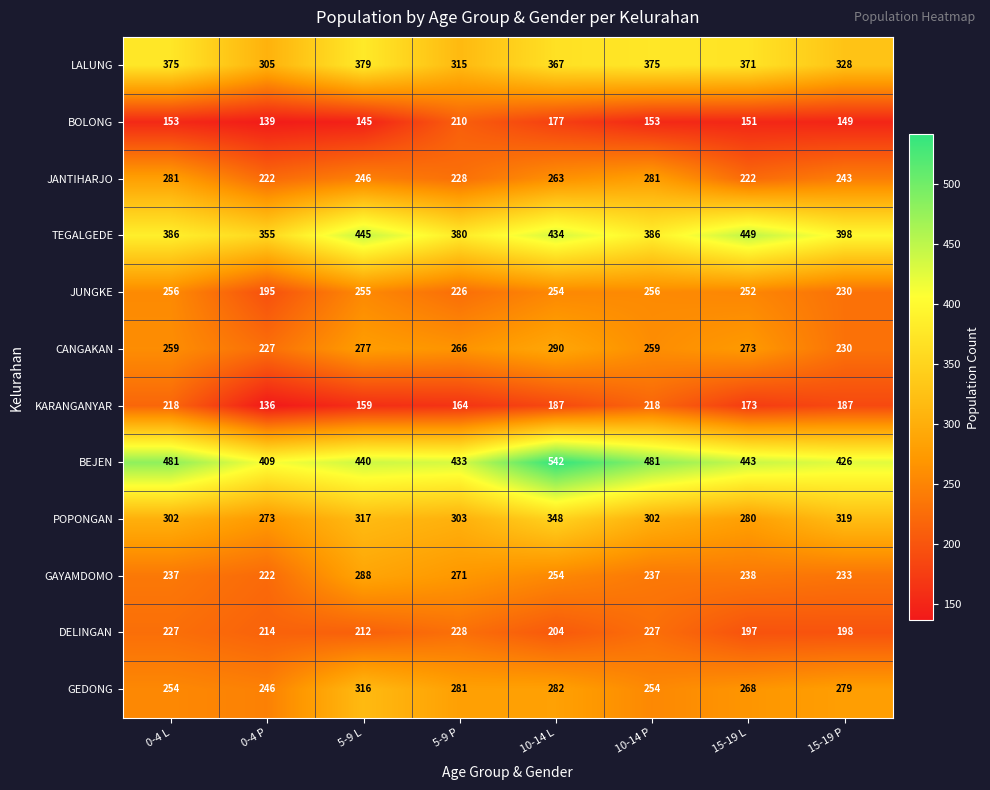

Where is DELINGAN nearest to the value 212?

5-9 L